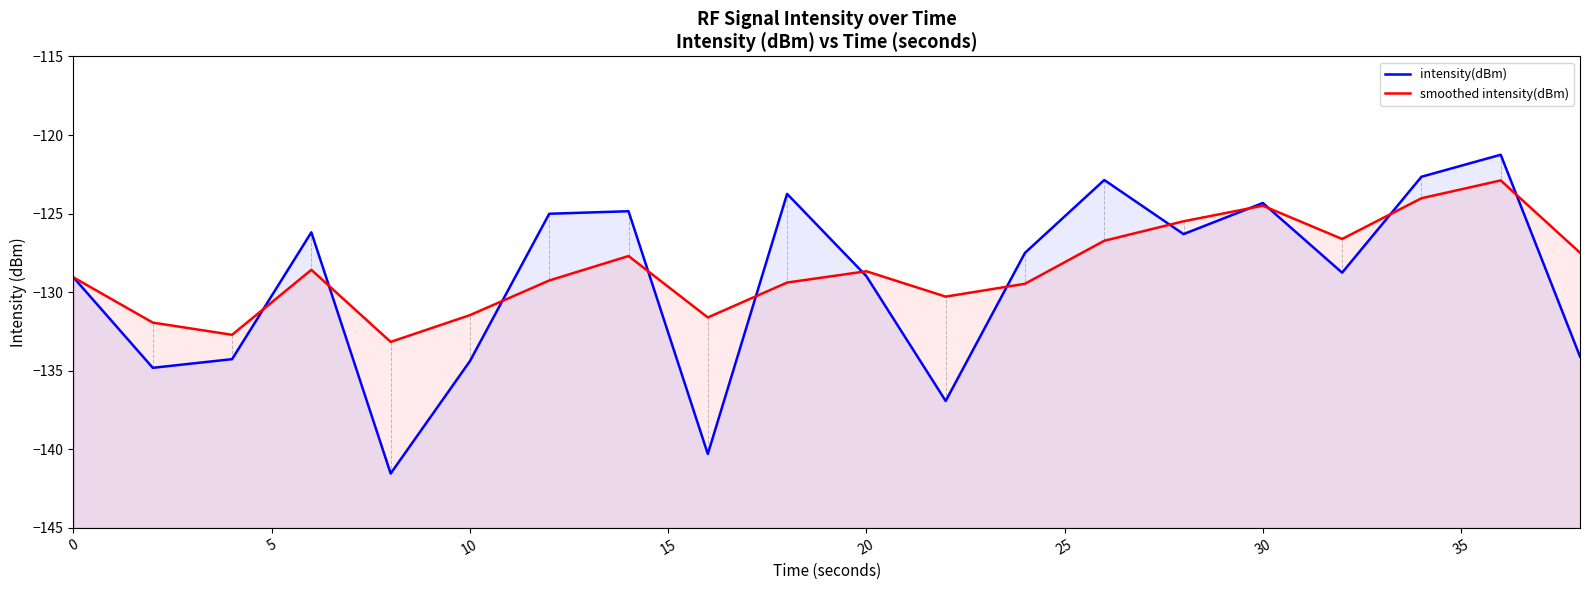

Which series has the largest total across all categories?

smoothed intensity(dBm)